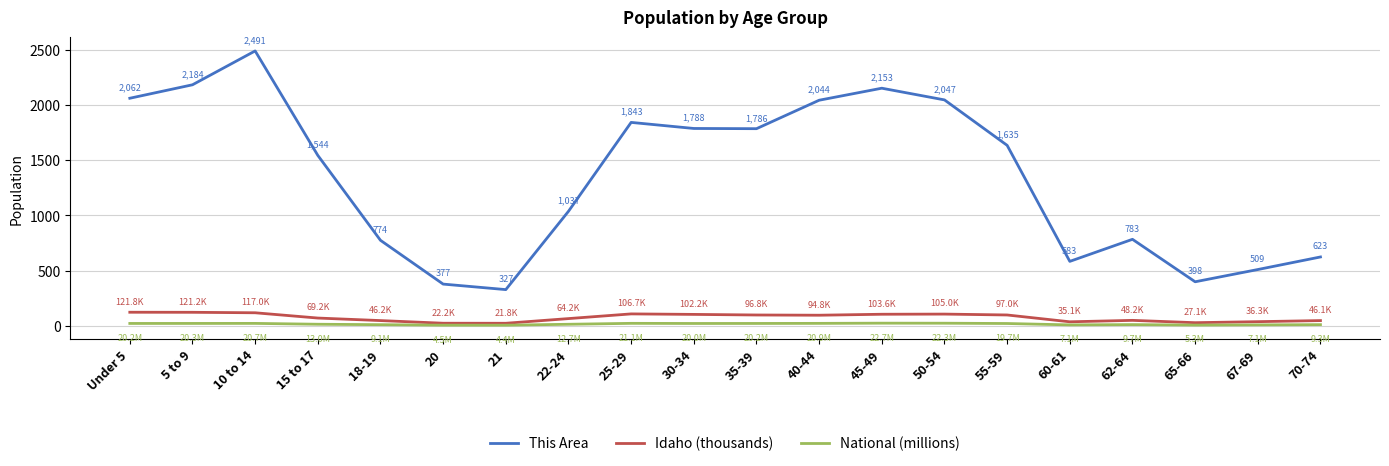

Which series has the widest spread of values?

This Area